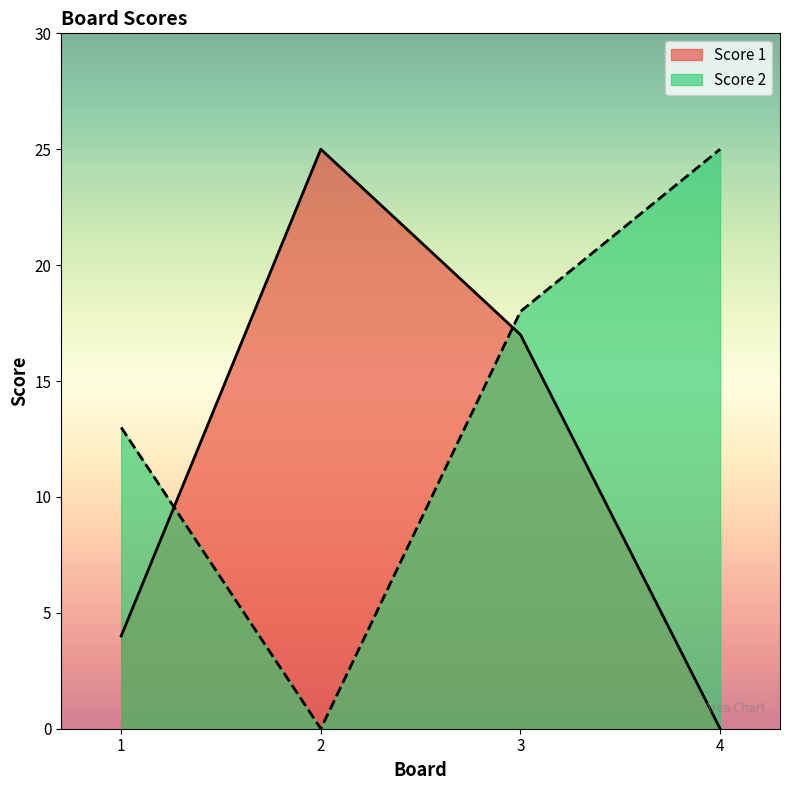

What is the difference between the Score 2 values at 3 and 1?

5